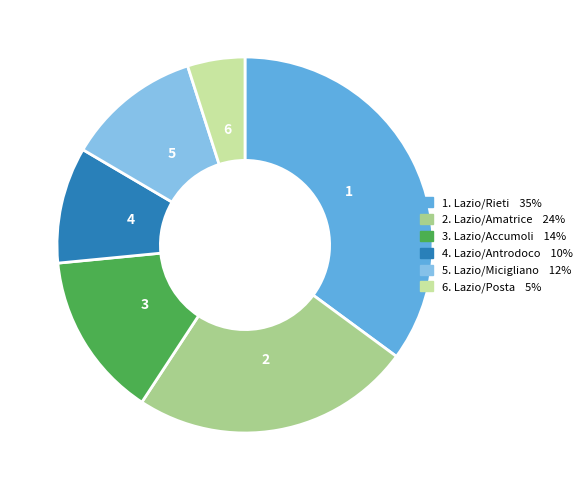

Does any single category account for the majority?

No